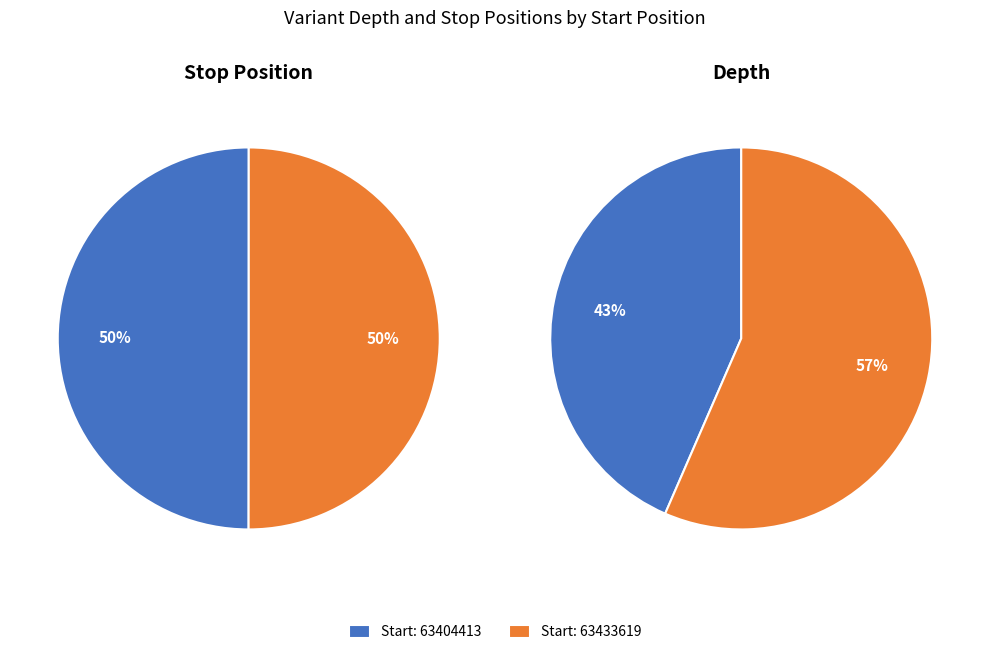

Does 63404413 account for over 50% of the chart?

No